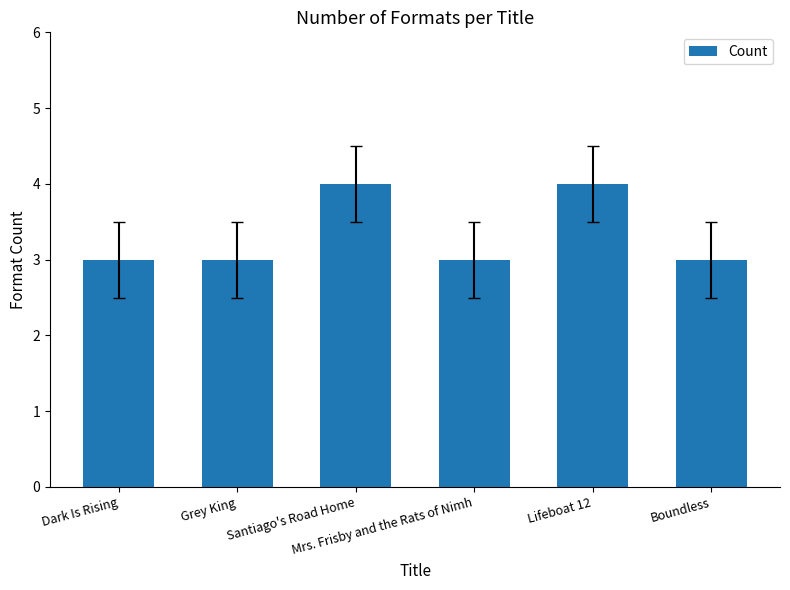

Approximately how many times larger is the value at Mrs. Frisby and the Rats of Nimh compared to Grey King?

1.0